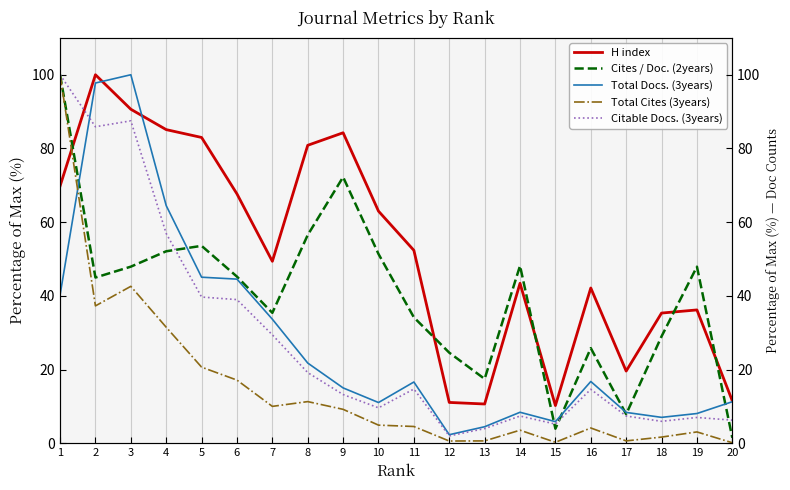

Count the number of data series in this chart.

5